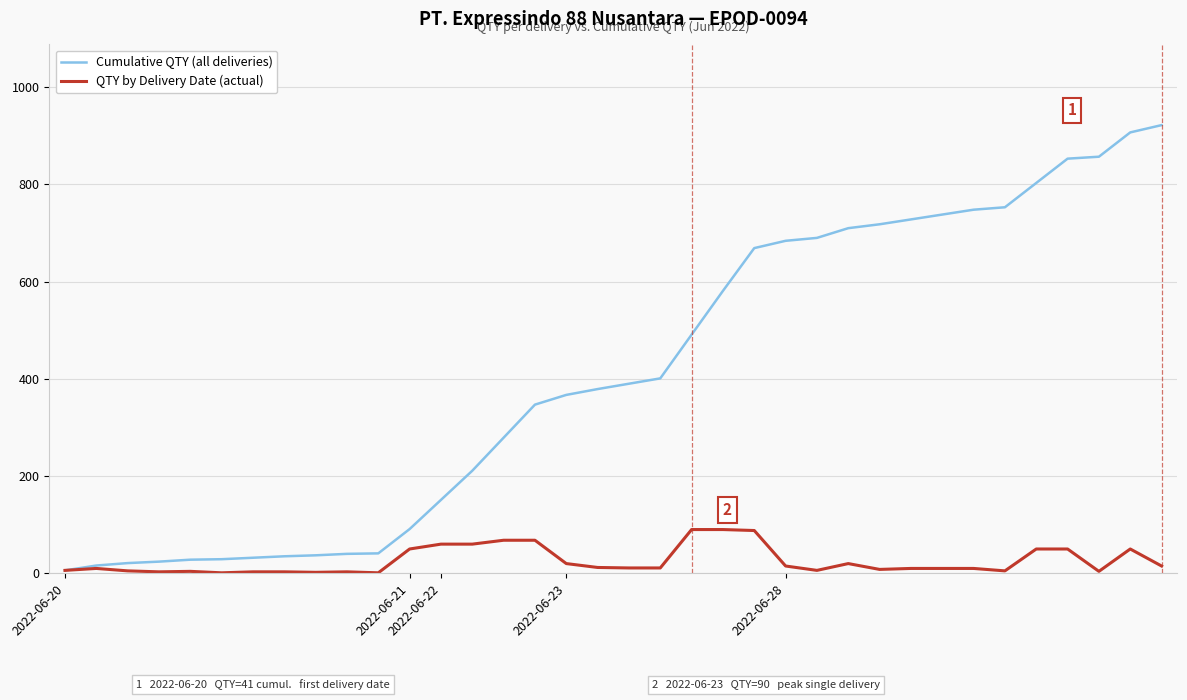

Which series has the largest total across all categories?

Cumulative QTY (all deliveries)